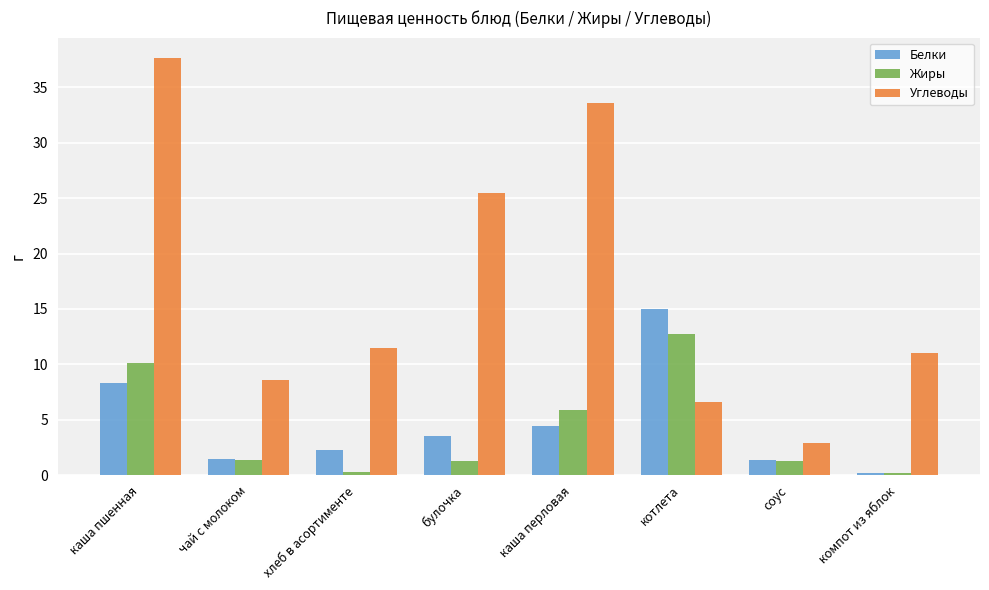

Which label corresponds to the largest value in the chart?

каша пшенная